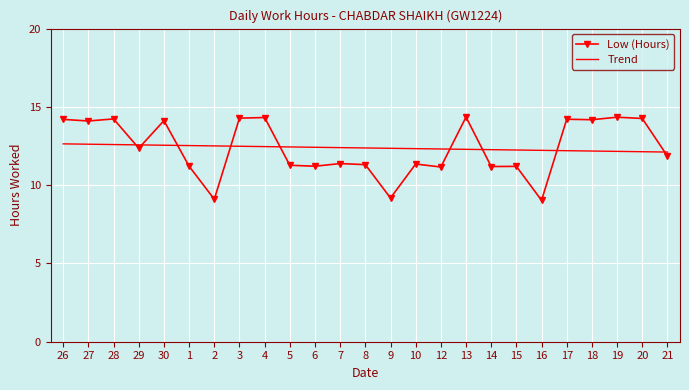

What position from the left is 18?

22